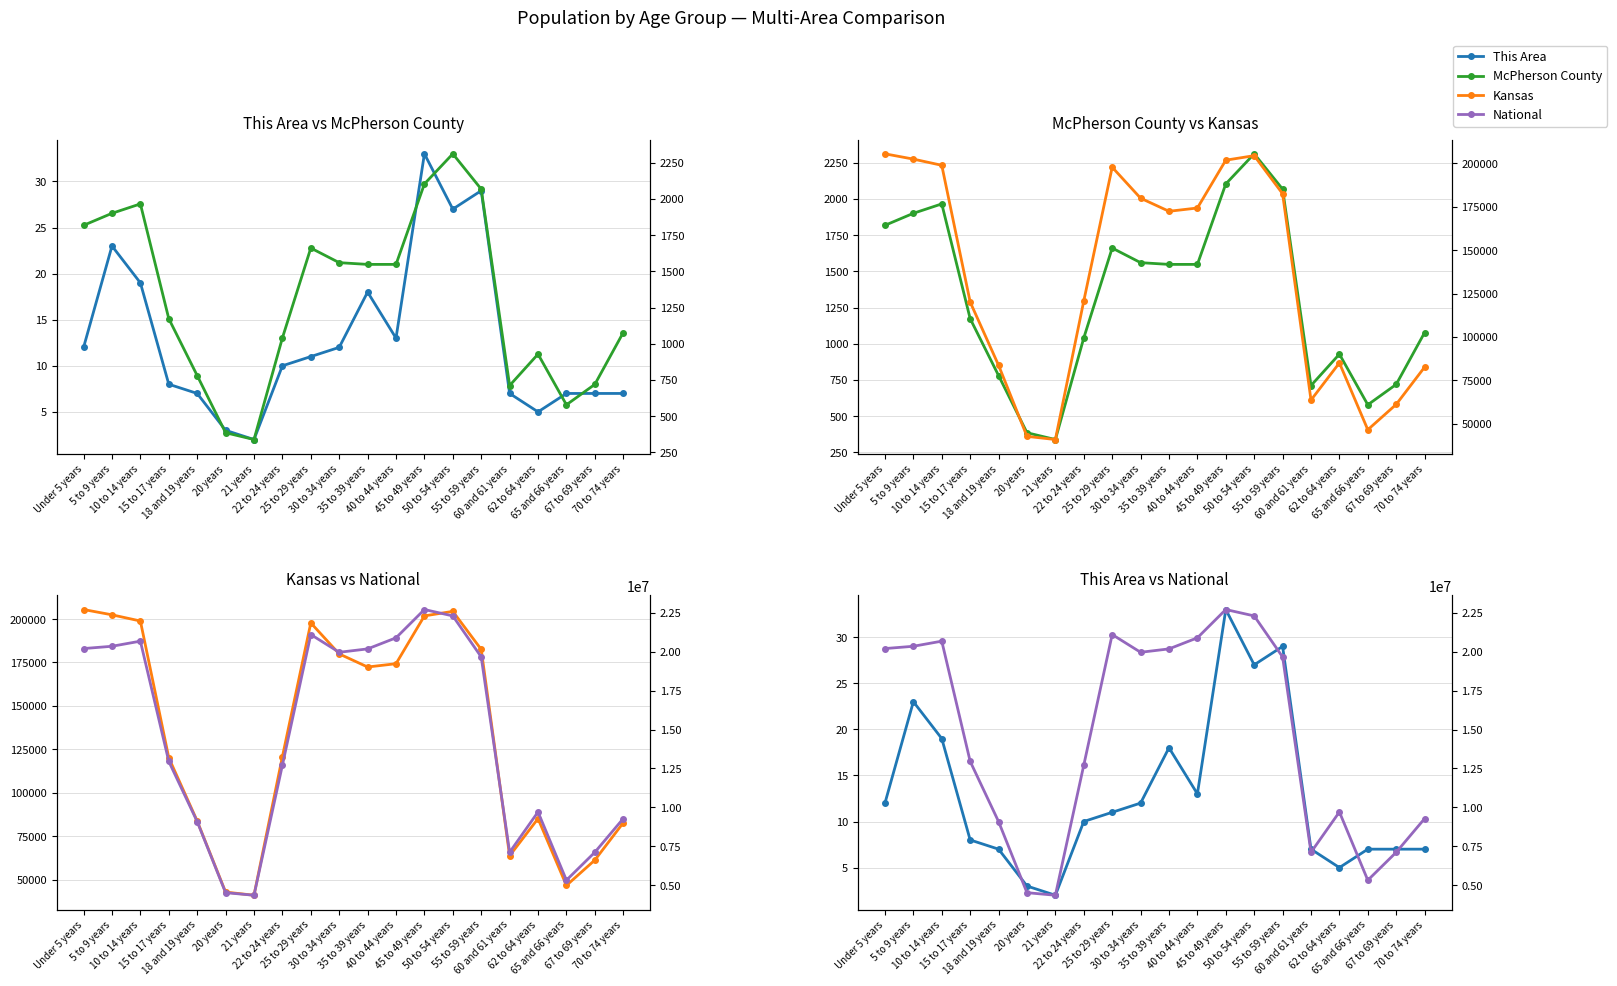

True or false: This Area and Kansas cross at least once.

False